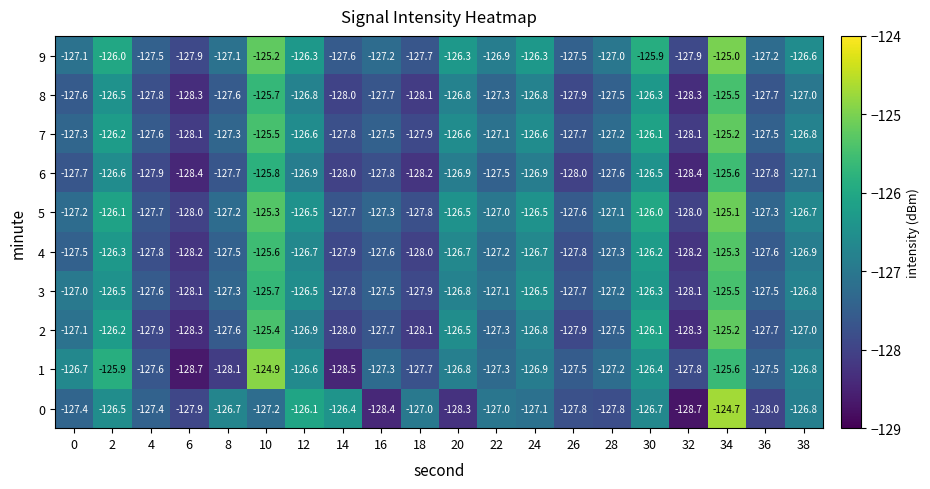

What is the total value across all series at 32?

-1281.8